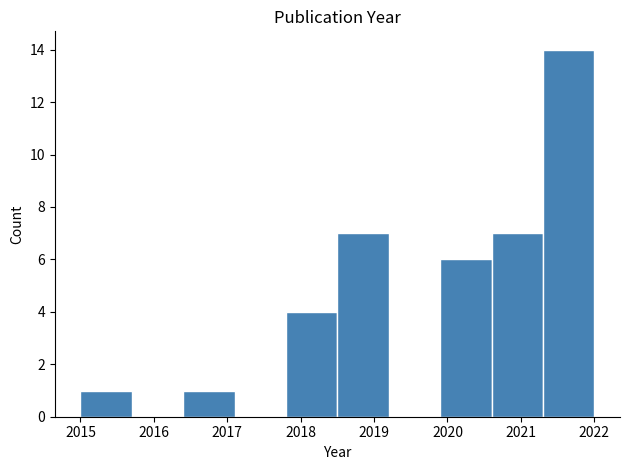

Reading left to right, list every bar in this chart as the range it spans on the x-axis followed by its height. The values are not printed on the chart, so give them approximately, as read against the axis.

2015.0 to 2015.7: 1
2015.7 to 2016.4: 0
2016.4 to 2017.1: 1
2017.1 to 2017.8: 0
2017.8 to 2018.5: 4
2018.5 to 2019.2: 7
2019.2 to 2019.9: 0
2019.9 to 2020.6: 6
2020.6 to 2021.3: 7
2021.3 to 2022.0: 14